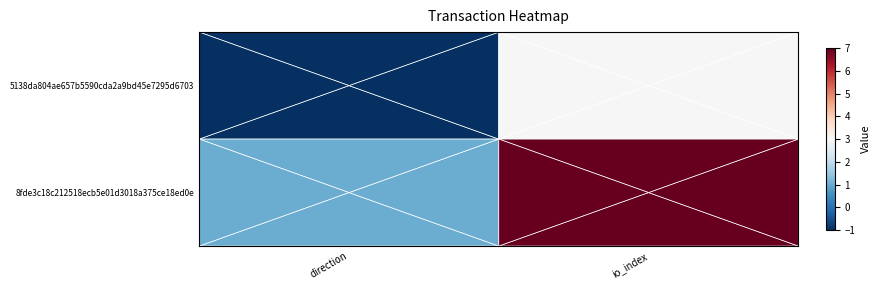

Which has a higher value, io_index or direction?

io_index